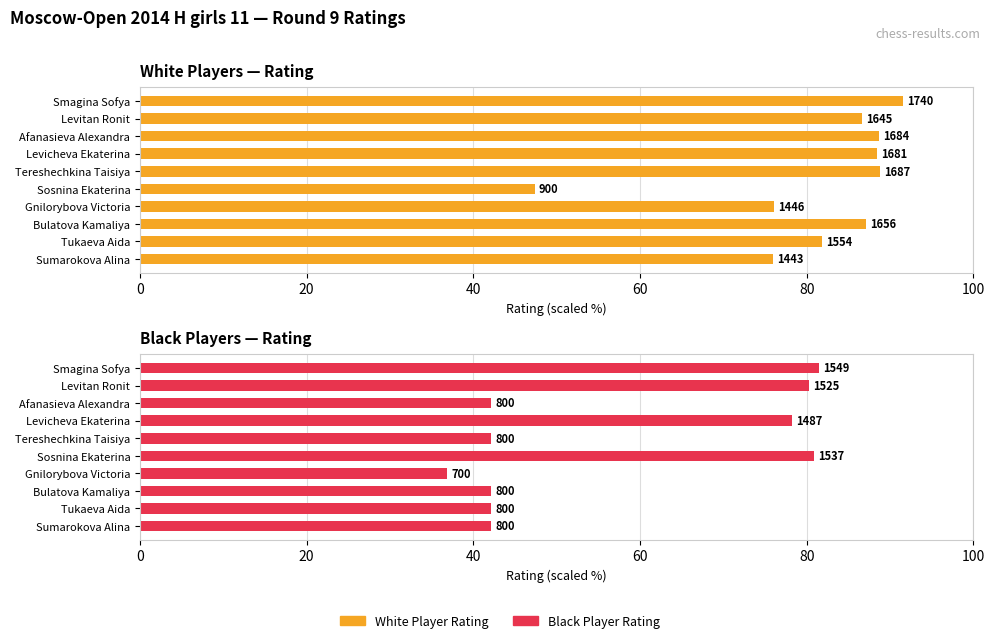

The Black Player Rating series shows 42.1 at Afanasieva Alexandra. True or false?

True